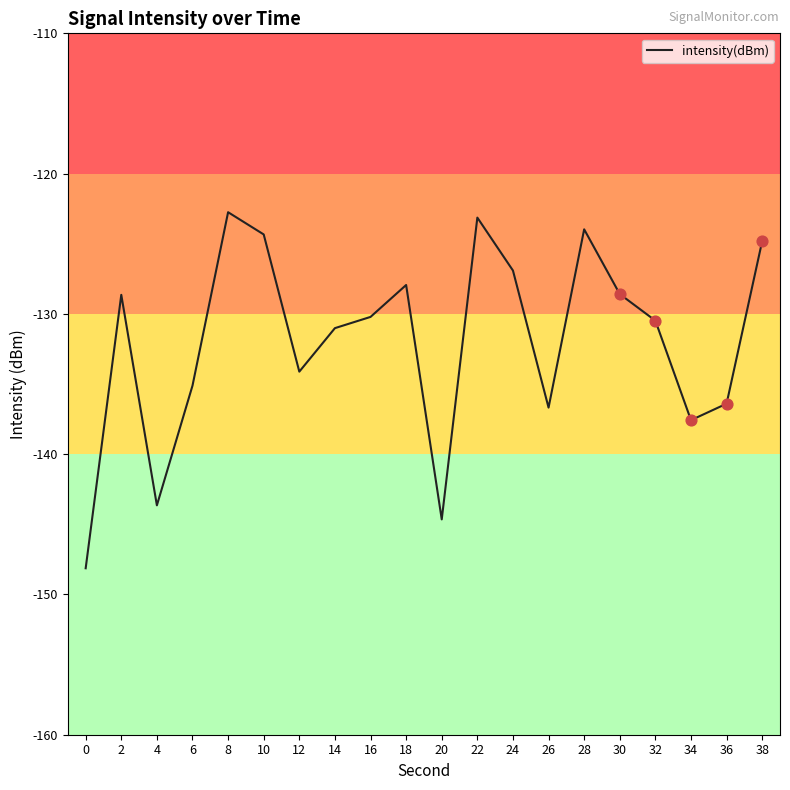

What is the change in value from 6 to 12?

+1.0